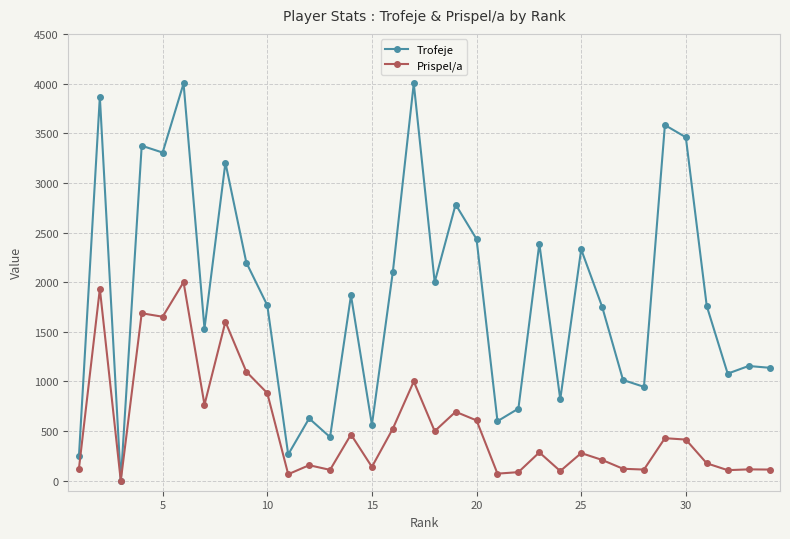

Which series has the widest spread of values?

Trofeje